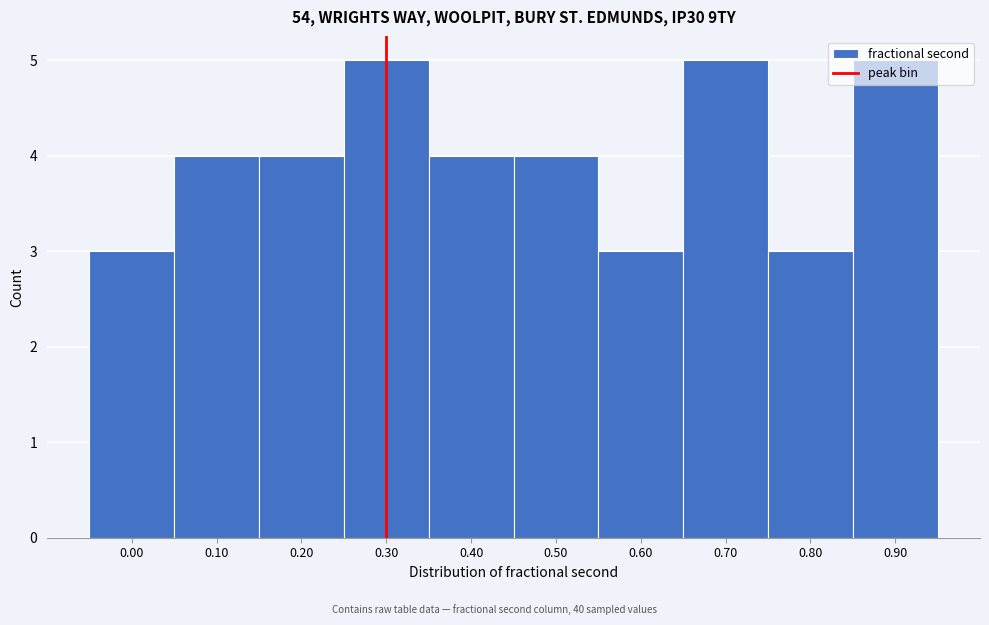

What is the change in value from 0.20 to 0.90?

+1